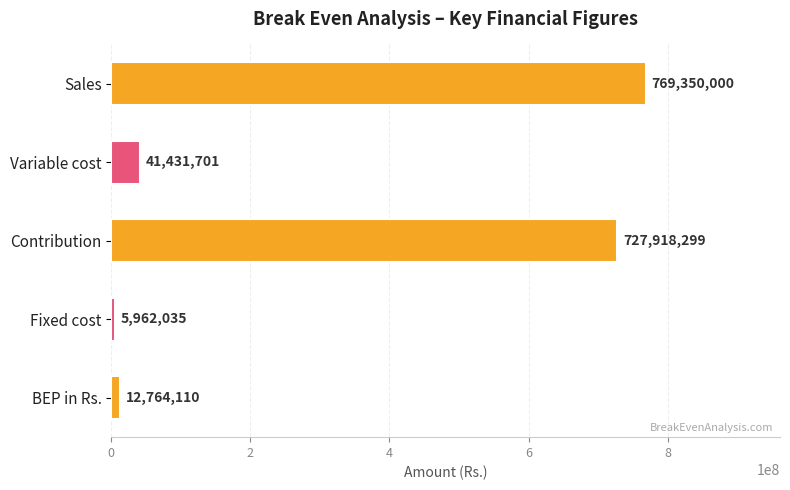

What is the maximum value shown in the chart?

769350000.0